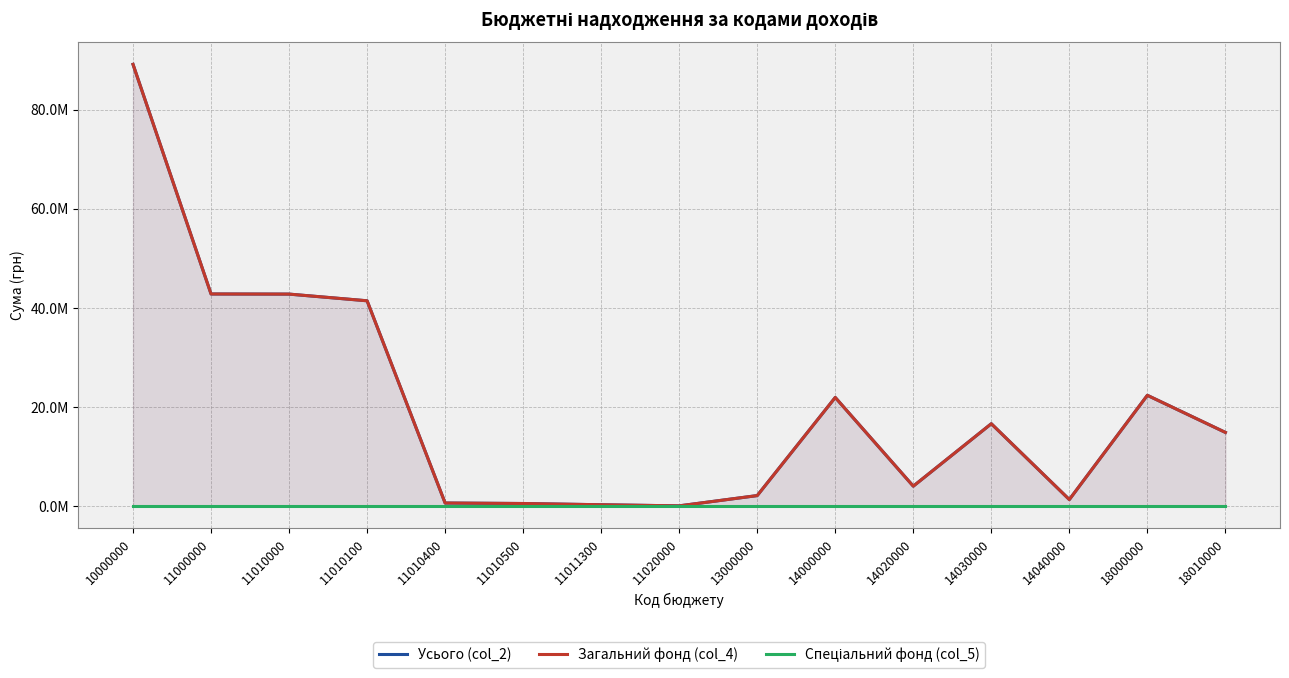

Does the chart have visible grid lines?

Yes